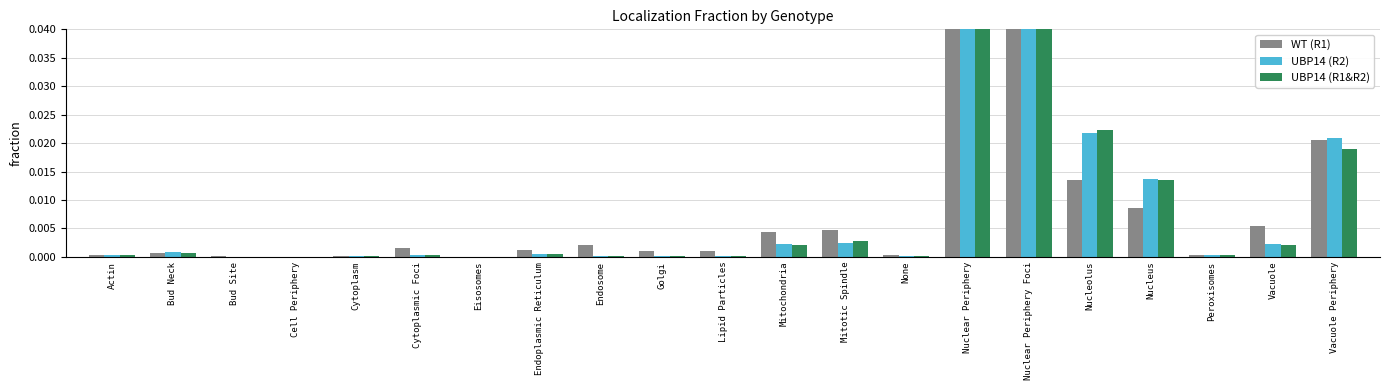

How many categories are shown in the chart?

21